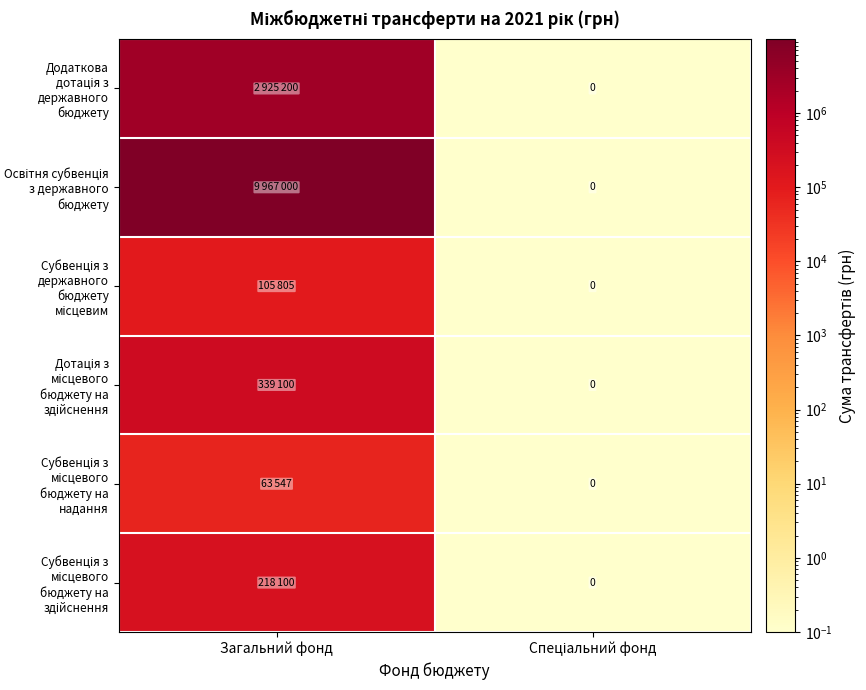

At which category does the chart reach its minimum across all series?

Спеціальний фонд